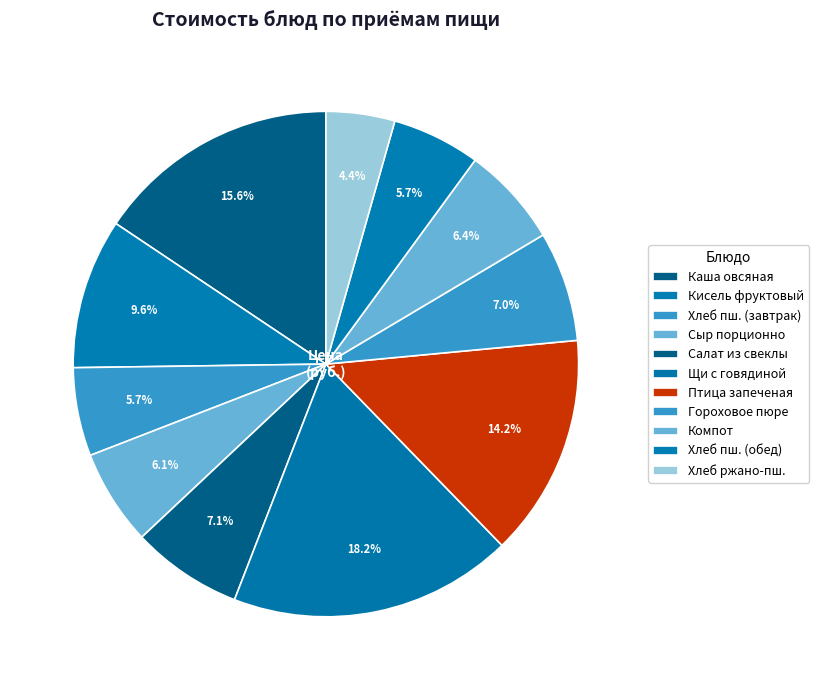

Count the number of slices in the pie.

11